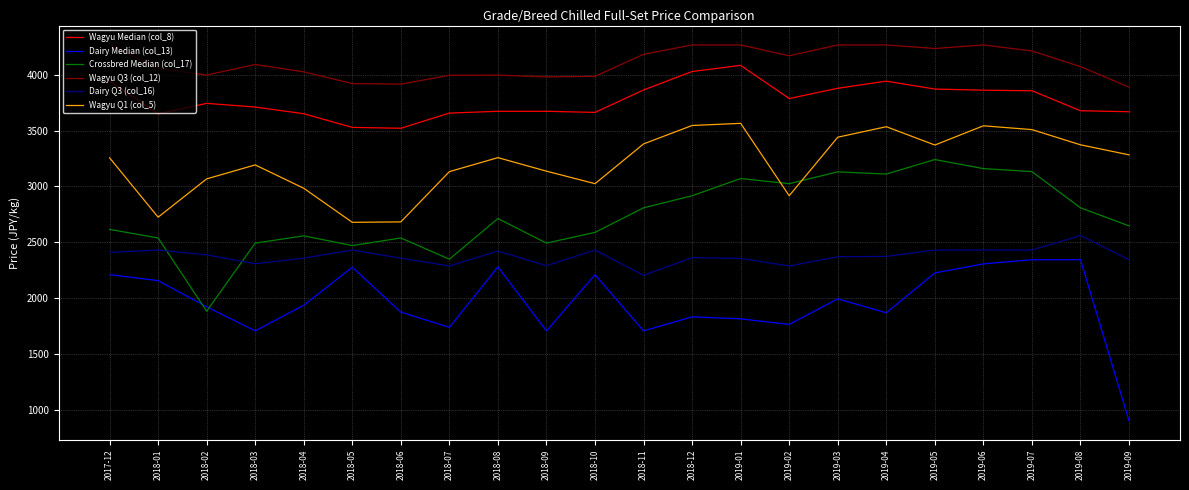

Which series has the largest total across all categories?

Wagyu Q3 (col_12)